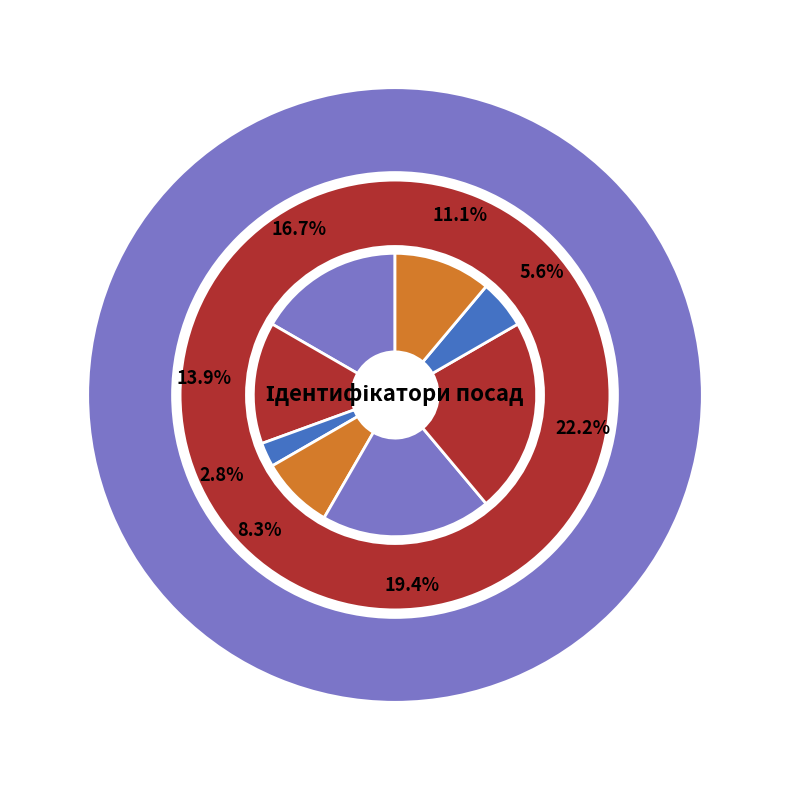

To the nearest percent, what is the difference between the largest and smallest slice percentages?

19%